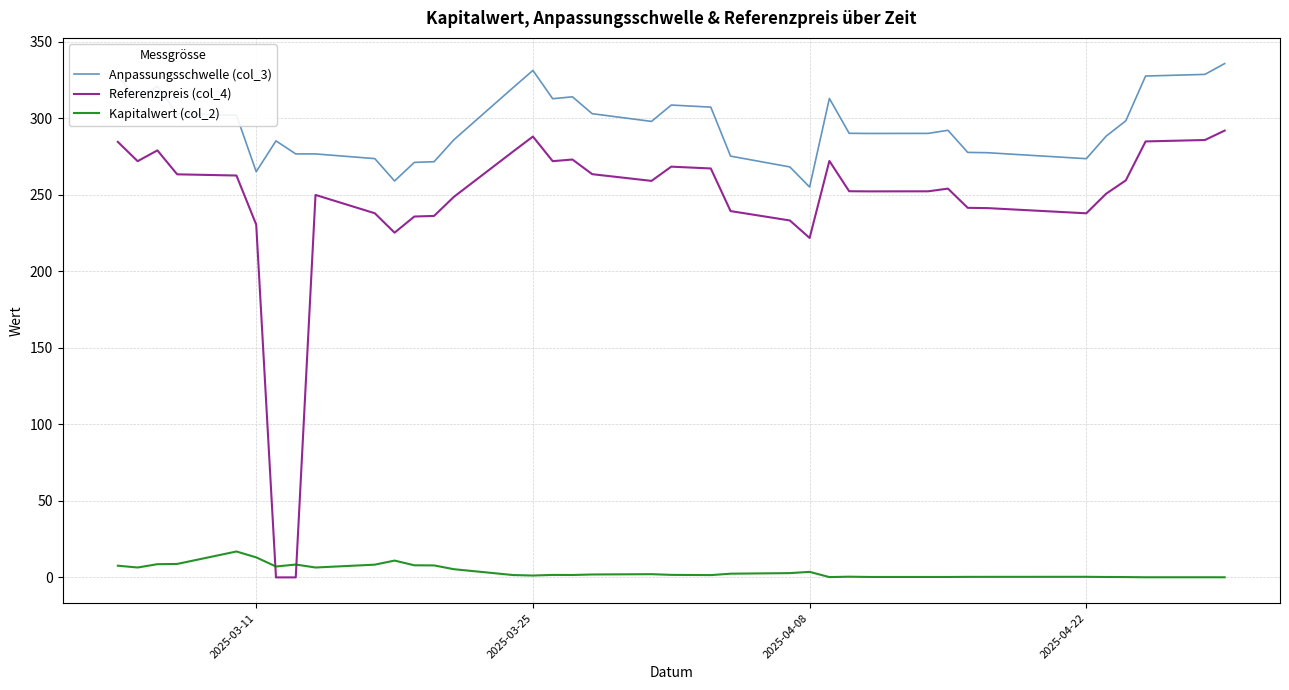

Which series has the largest range (max minus min)?

Referenzpreis (col_4)